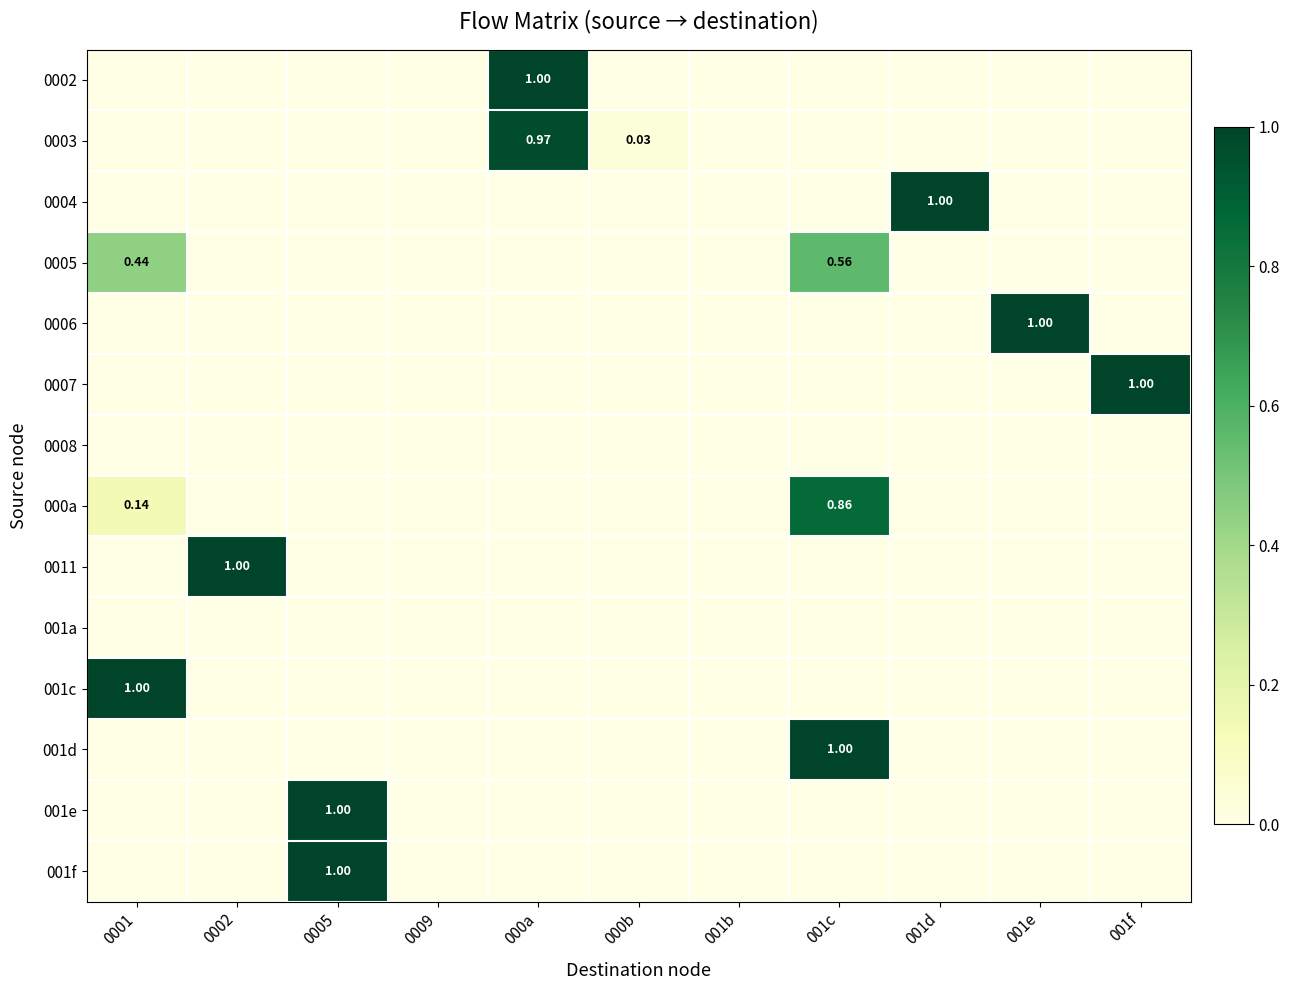

Between 0002 and 001b, which series saw the biggest shift?

0011